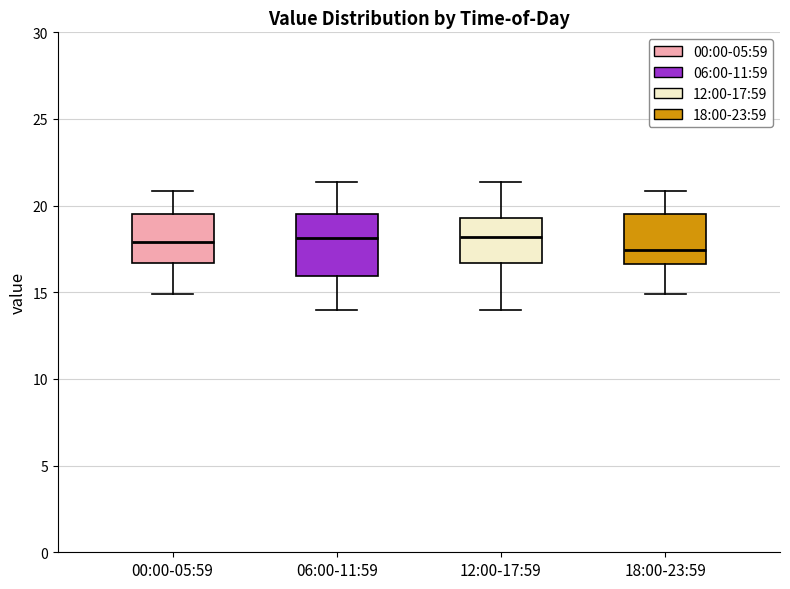

Reading left to right, transcribe this box plot: for each box, give where its median line is, the range the box spans, and where its two whiskers end, as read against the y-axis. The values are not printed on the chart, so give them approximately, as read against the axis.

00:00-05:59: median 18.0, box 16.5 to 19.5, whiskers 15.0 to 21.0
06:00-11:59: median 18.0, box 16.0 to 19.5, whiskers 14.0 to 21.5
12:00-17:59: median 18.0, box 16.5 to 19.5, whiskers 14.0 to 21.5
18:00-23:59: median 17.5, box 16.5 to 19.5, whiskers 15.0 to 21.0